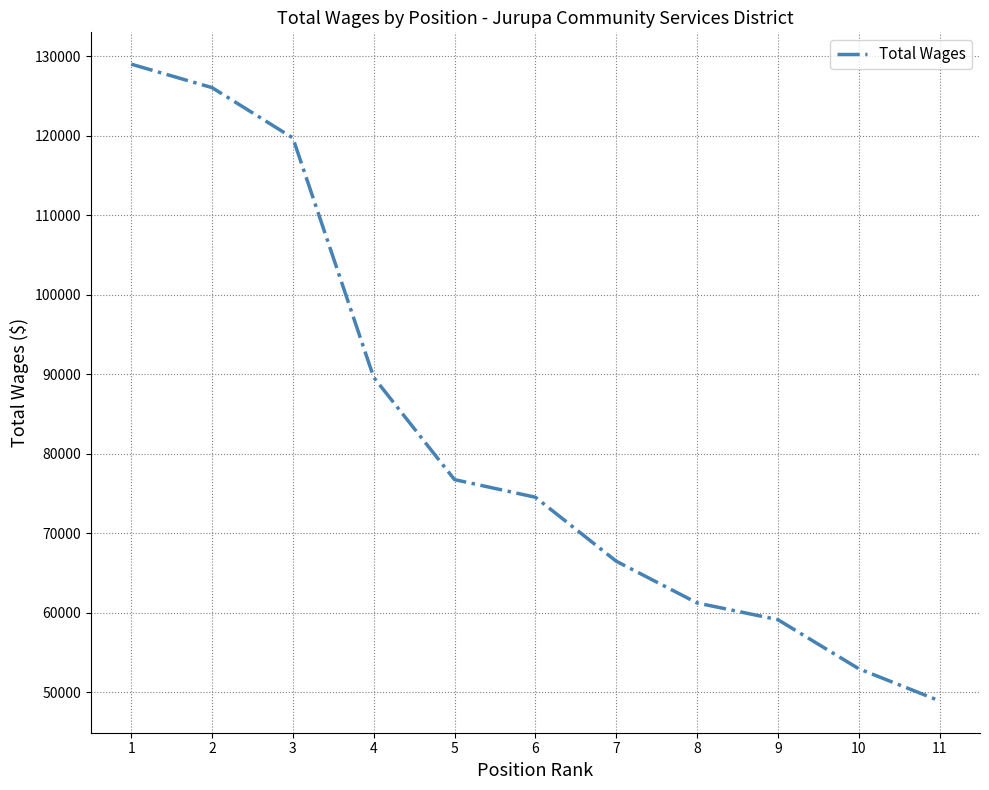

What is the ratio of the value at 1 to the value at 7?

1.9